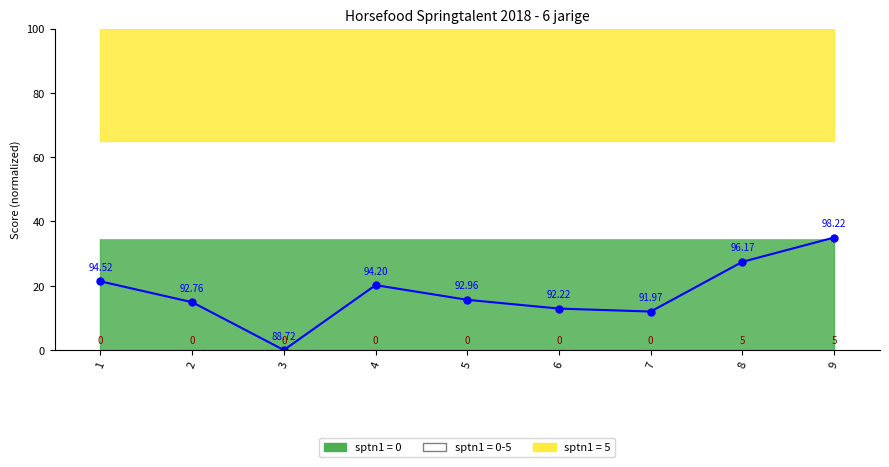

True or false: the data shows 28.5 at 4.

False